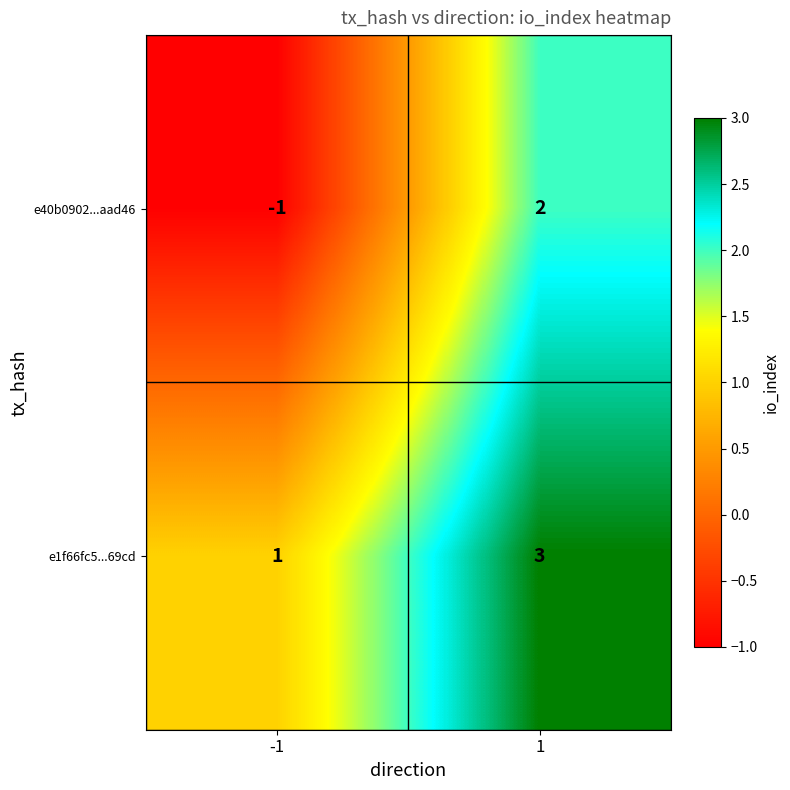

What is the sum of the e1f66fc5...69cd values at -1 and 1?

4